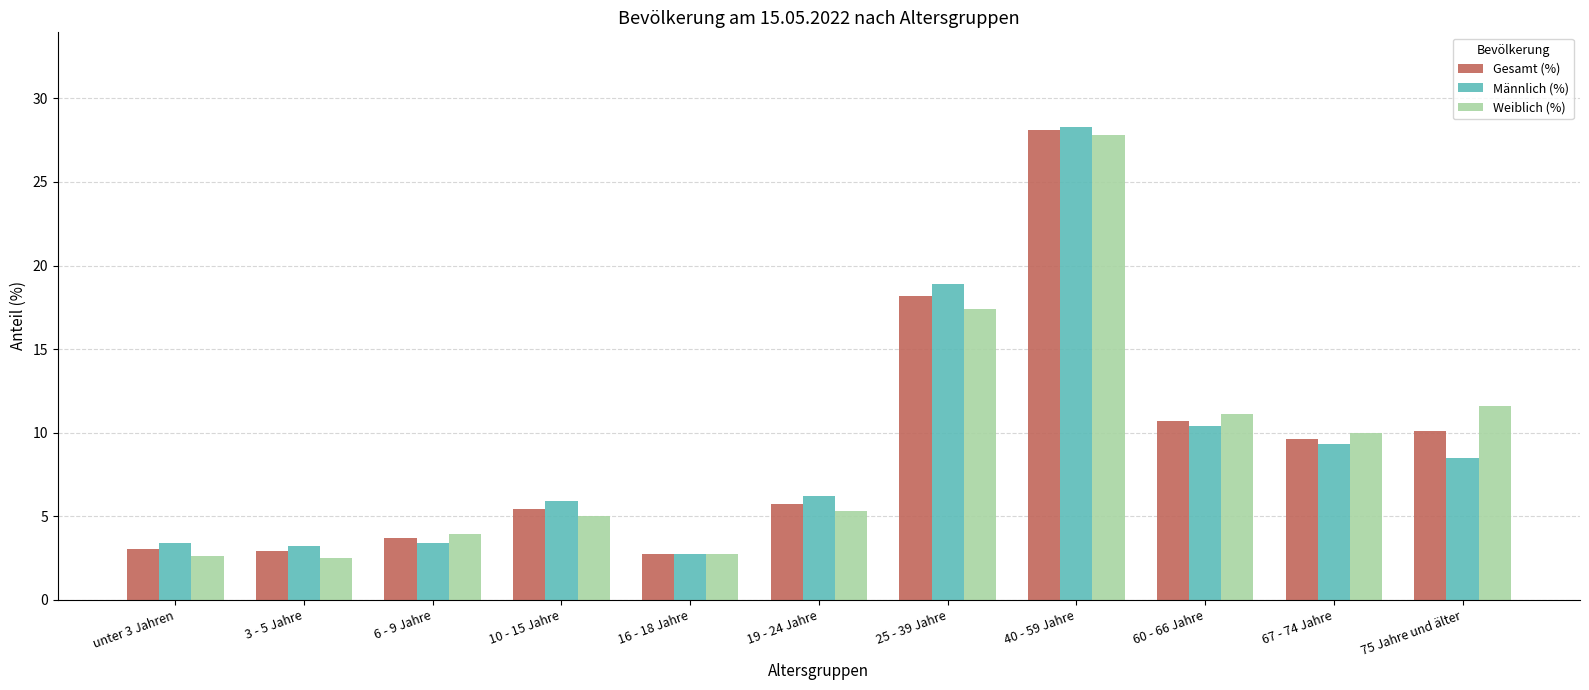

What is the average value of the Weiblich (%) series?

9.1